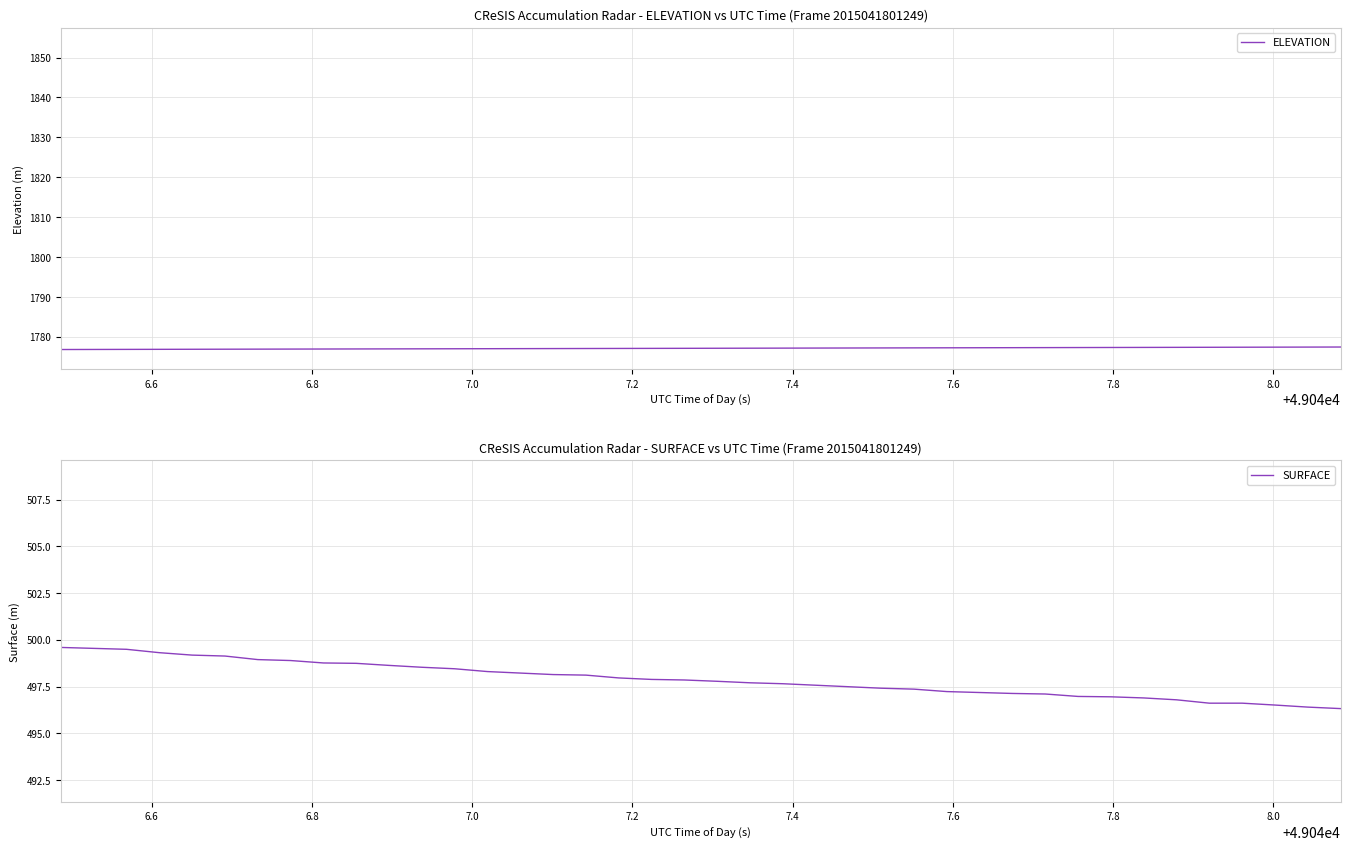

Reading right to left, what are all the values shown in this chart?

ELEVATION: 1777.5	1777.4	1777.4	1777.4	1777.4	1777.4	1777.4	1777.3	1777.3	1777.3	1777.3	1777.3	1777.3	1777.2	1777.2	1777.2	1777.2	1777.2	1777.2	1777.1	1777.1	1777.1	1777.1	1777.1	1777.1	1777.0	1777.0	1777.0	1777.0	1777.0	1777.0	1777.0	1776.9	1776.9	1776.9	1776.9	1776.9	1776.9	1776.8	1776.8
SURFACE: 496.3	496.4	496.5	496.6	496.6	496.8	496.9	496.9	497.0	497.1	497.1	497.2	497.2	497.4	497.4	497.5	497.6	497.6	497.7	497.8	497.9	497.9	498.0	498.1	498.1	498.2	498.3	498.4	498.5	498.6	498.7	498.8	498.9	498.9	499.1	499.2	499.3	499.5	499.5	499.6